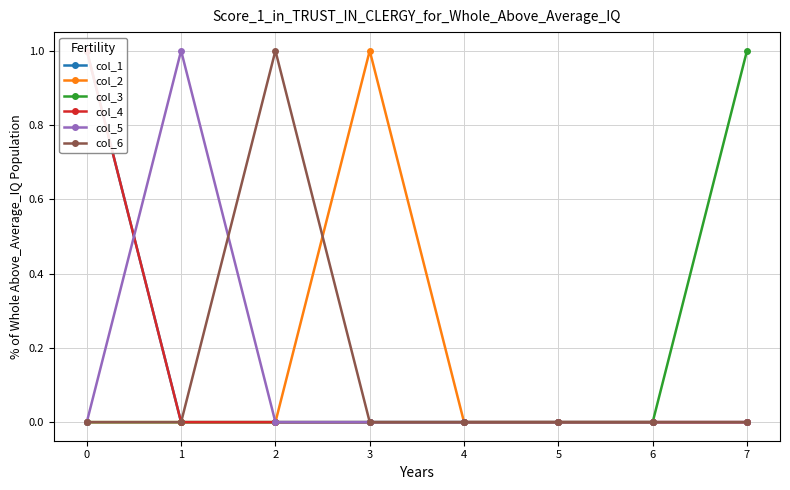

True or false: col_6 and col_1 intersect in this chart.

False